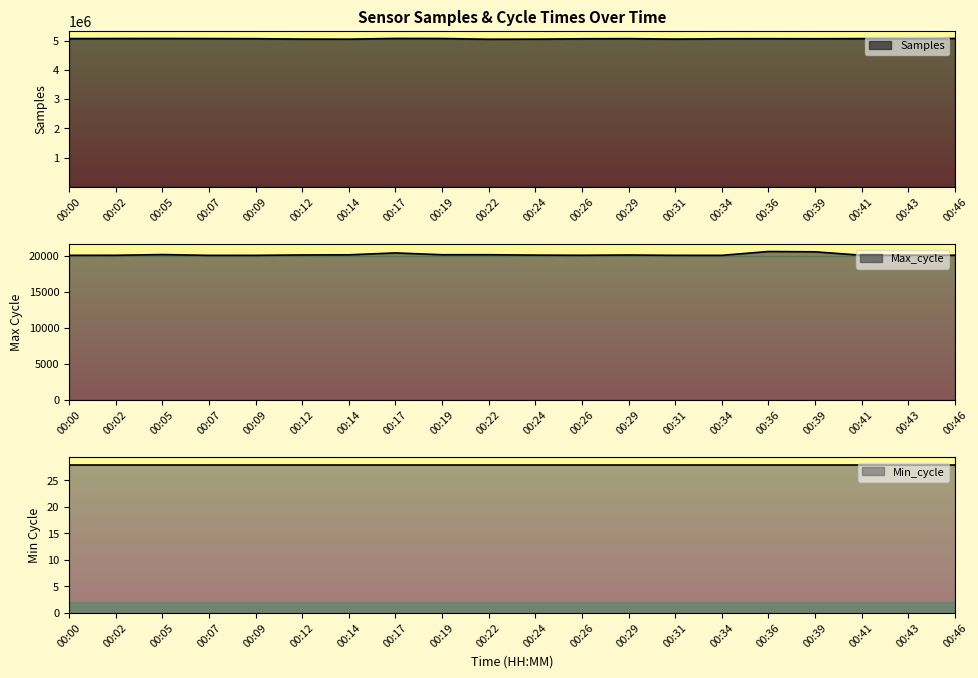

True or false: Samples and Max_cycle intersect in this chart.

False